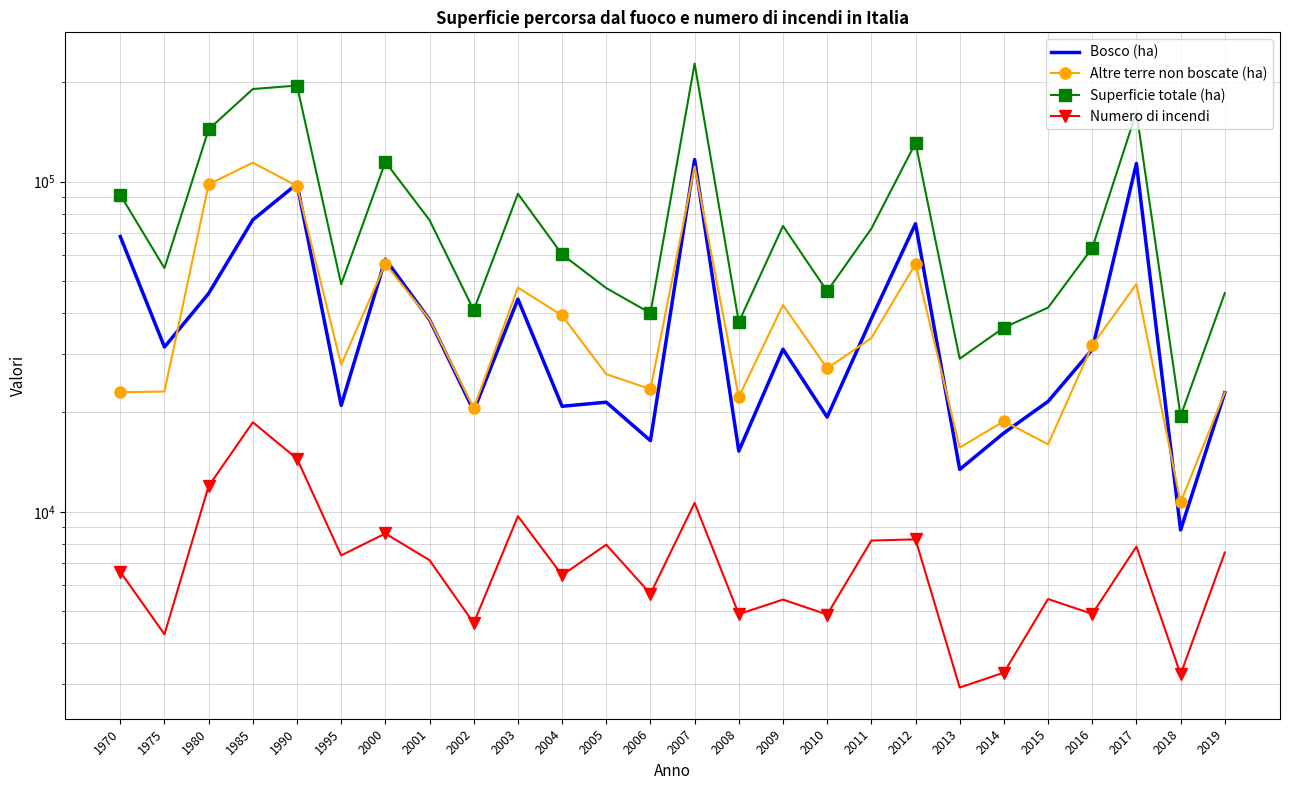

Which series has the largest range (max minus min)?

Superficie totale (ha)